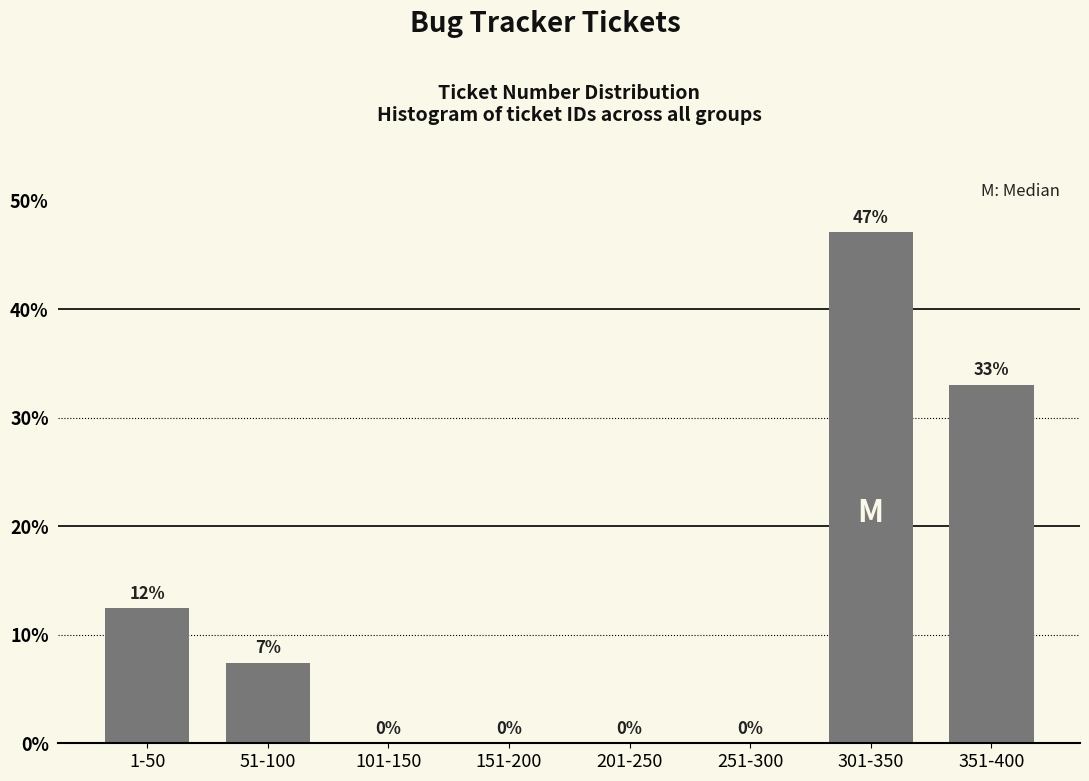

Is it true that the value at 201-250 is -30.2?

False